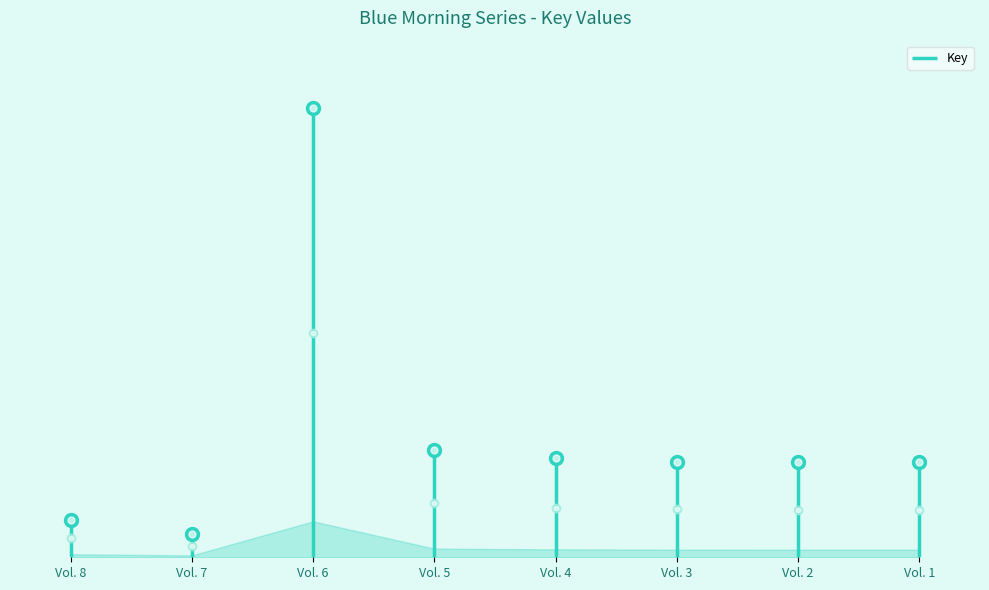

How many points are higher than both their immediate neighbors (excluding endpoints)?

1